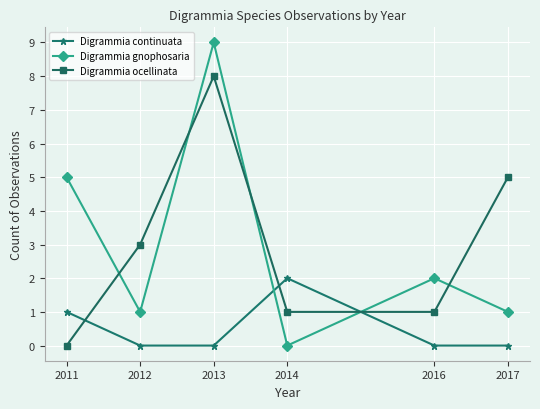

Which category has the lowest value in the Digrammia ocellinata series?

2011